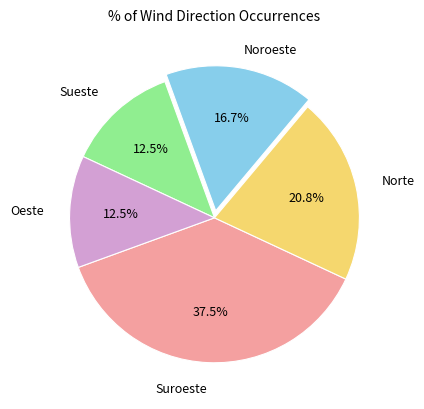

Is there a majority slice in this chart?

No